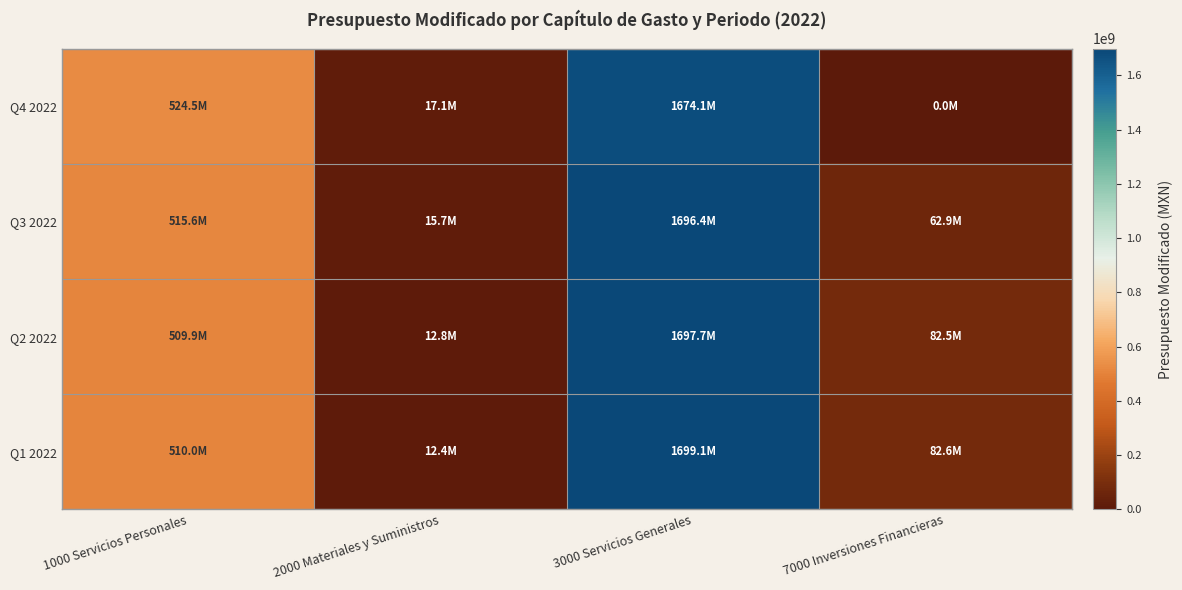

At which category is the sum across all series the highest?

3000 Servicios Generales